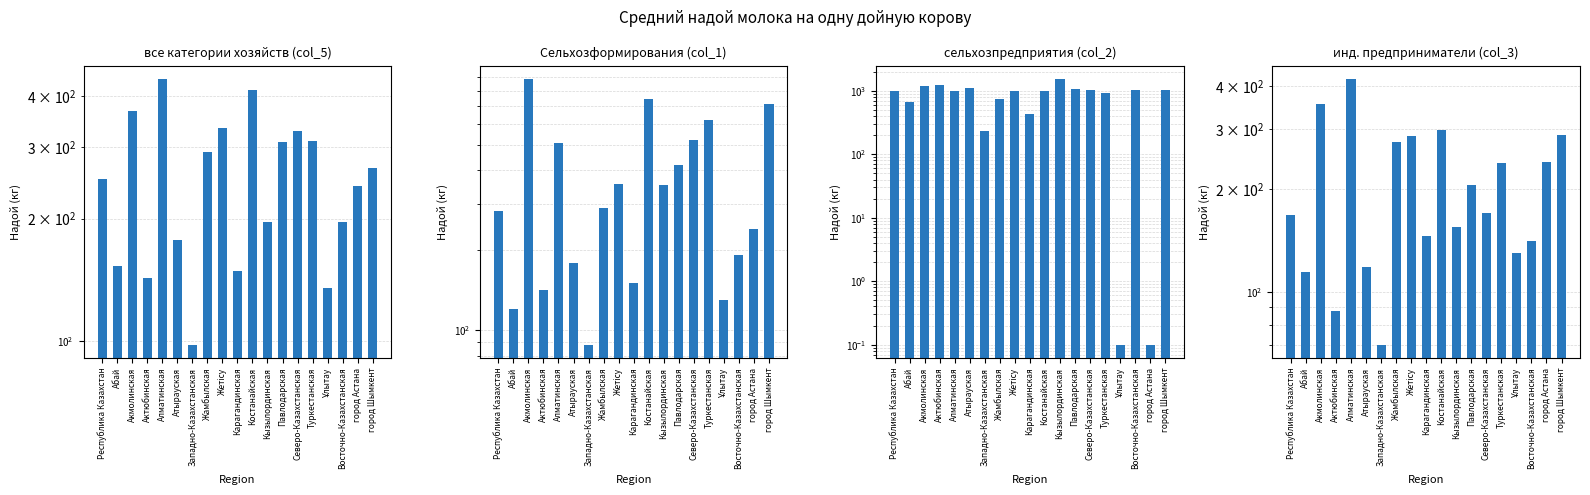

At which category is the sum across all series the highest?

Акмолинская